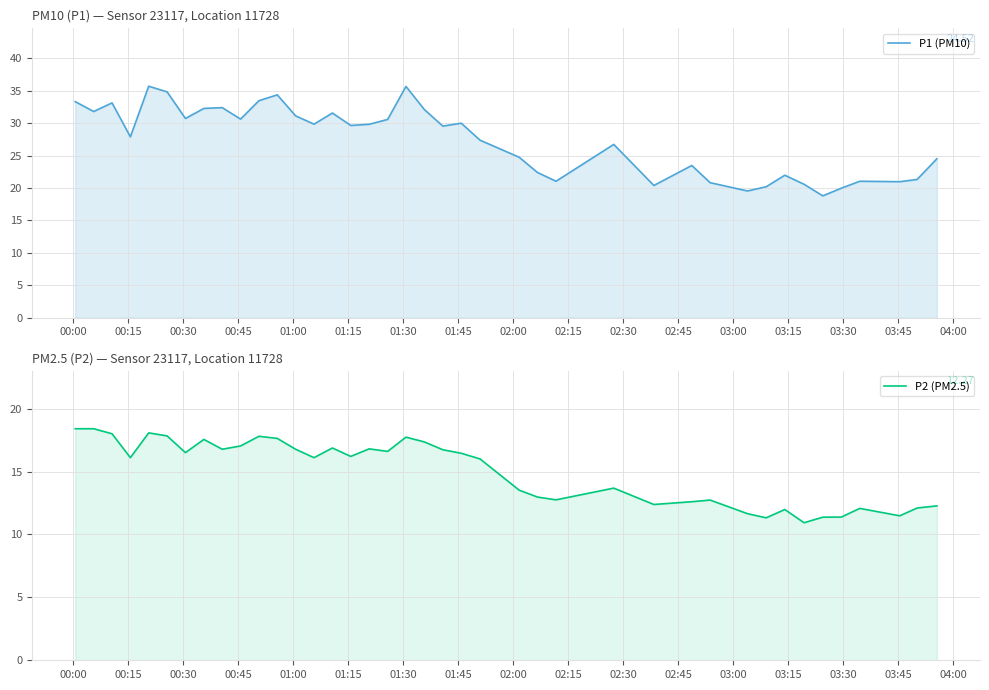

Reading right to left, list all the values displayed in this chart.

P1 (PM10): 24.5	21.3	21.0	21.1	20.0	18.8	20.6	22.0	20.2	19.6	20.8	23.5	20.4	26.7	21.1	22.4	24.8	27.4	30.0	29.6	32.1	35.7	30.6	29.8	29.6	31.6	29.9	31.1	34.4	33.5	30.6	32.4	32.3	30.7	34.8	35.7	27.9	33.1	31.8	33.3
P2 (PM2.5): 12.3	12.1	11.5	12.1	11.4	11.4	10.9	12.0	11.3	11.7	12.7	12.6	12.4	13.7	12.8	13.0	13.5	16.0	16.4	16.7	17.4	17.7	16.6	16.8	16.2	16.9	16.1	16.8	17.6	17.8	17.0	16.8	17.6	16.5	17.8	18.1	16.1	18.0	18.4	18.4